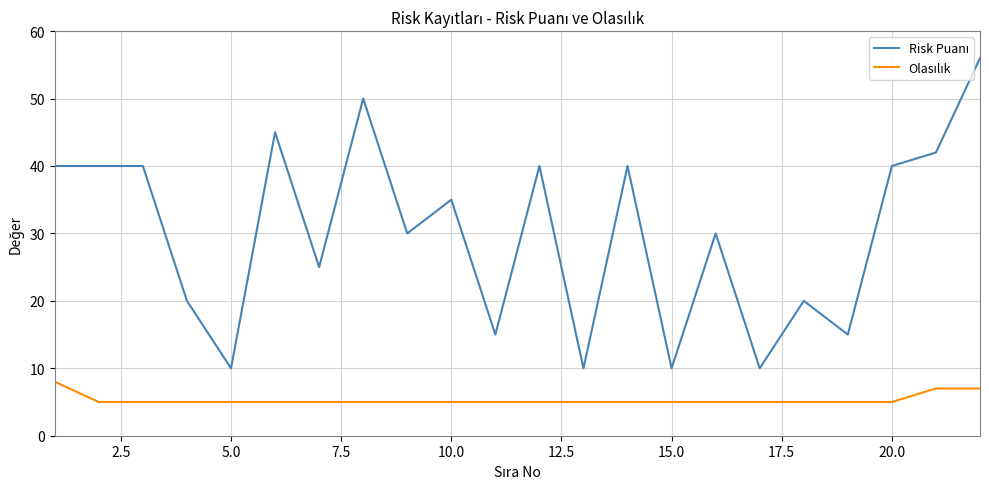

What is the greatest value displayed?

56